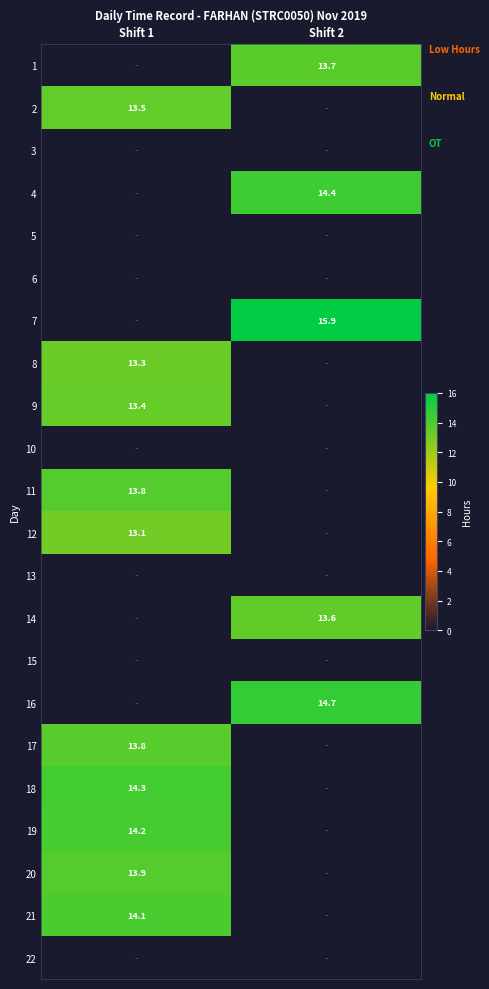

True or false: 1 has a value of 13.7 at Shift 2.

True